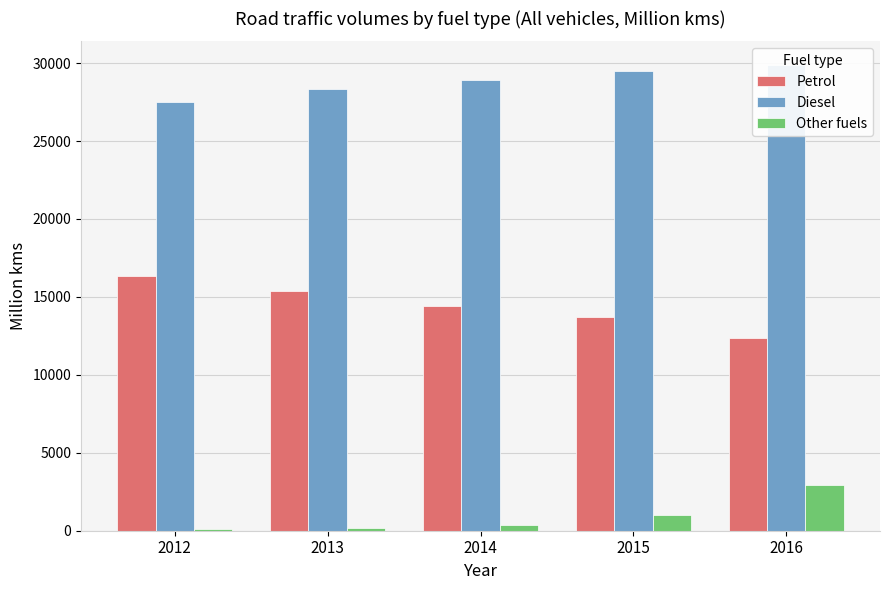

Reading left to right, list all the values displayed in this chart.

Petrol: 2012=16346.6	2013=15380.8	2014=14427.3	2015=13735.7	2016=12380.4
Diesel: 2012=27505.6	2013=28370.1	2014=28942.3	2015=29515.1	2016=29902.1
Other fuels: 2012=99.8	2013=162.2	2014=368.6	2015=999.4	2016=2921.0